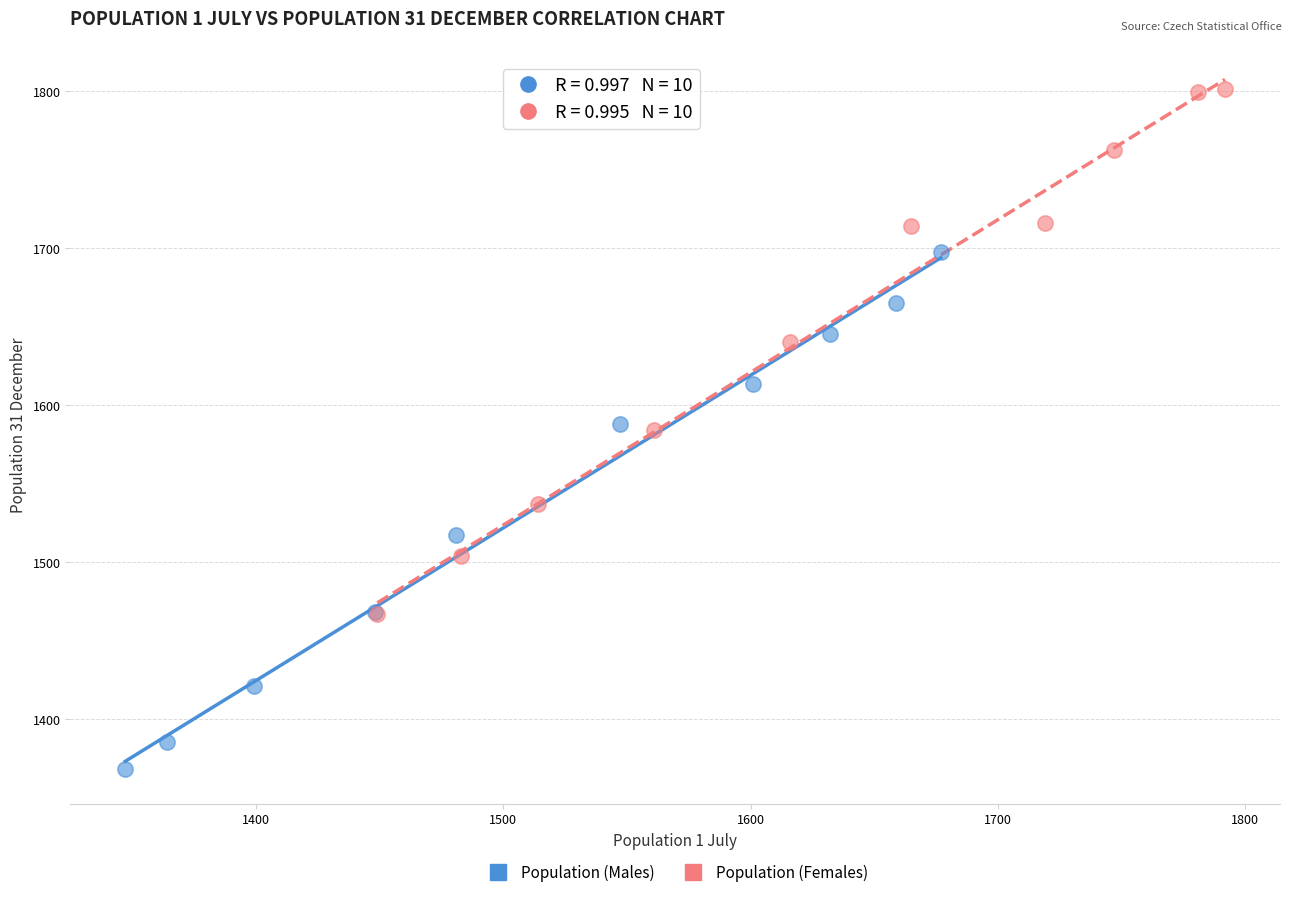

Which series reaches the maximum Y coordinate?

Population (Females)